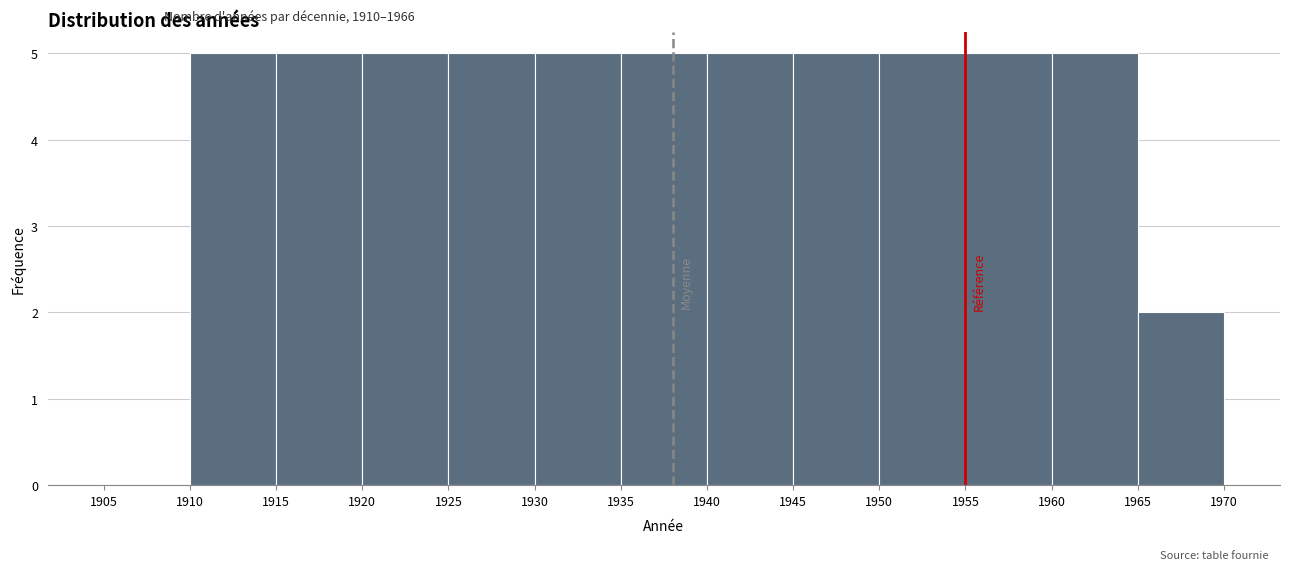

How tall is the bar that spans 1945 to 1950 on the x-axis? The values are not printed on the chart, so give them approximately, as read against the axis.

5